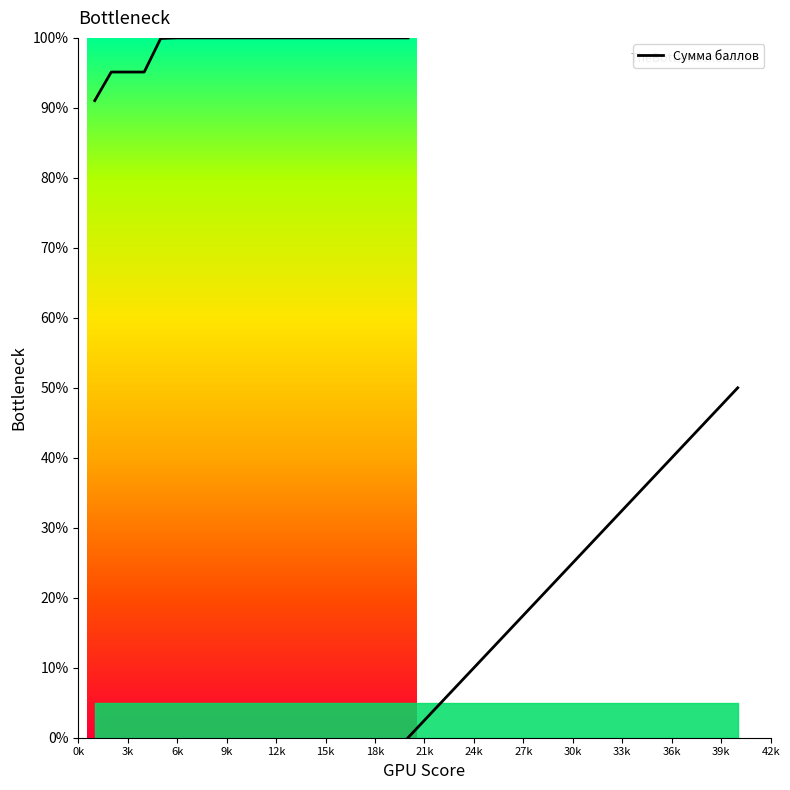

What is the sum of all values?

1976.3